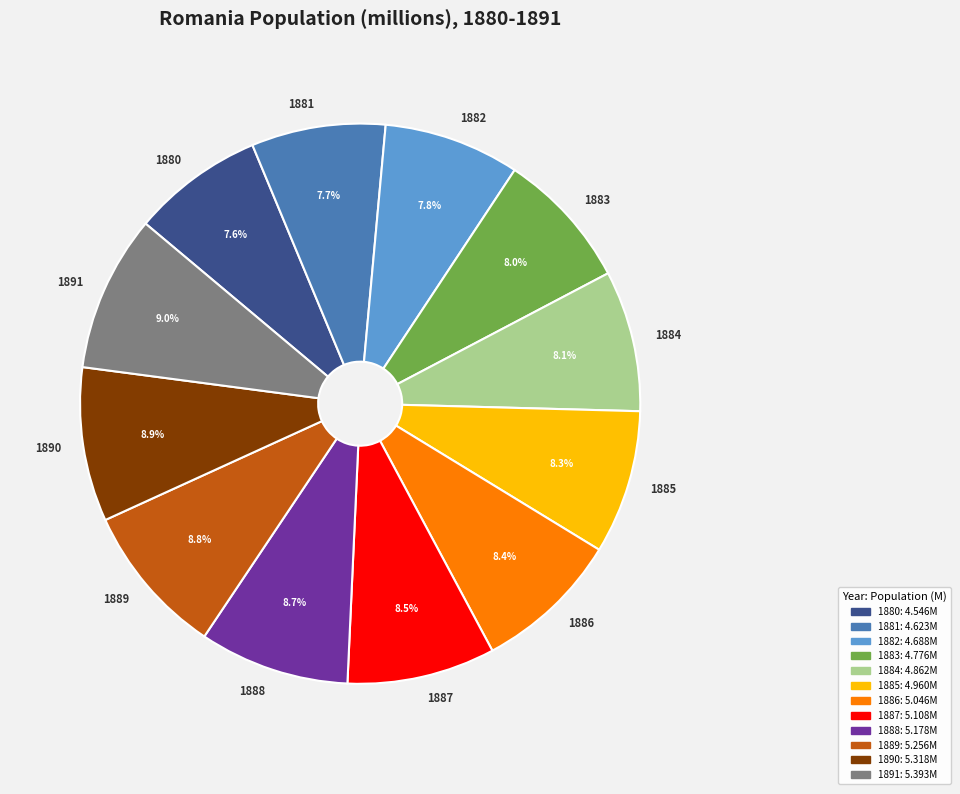

Is it true that 1881 is 8% of the pie?

True